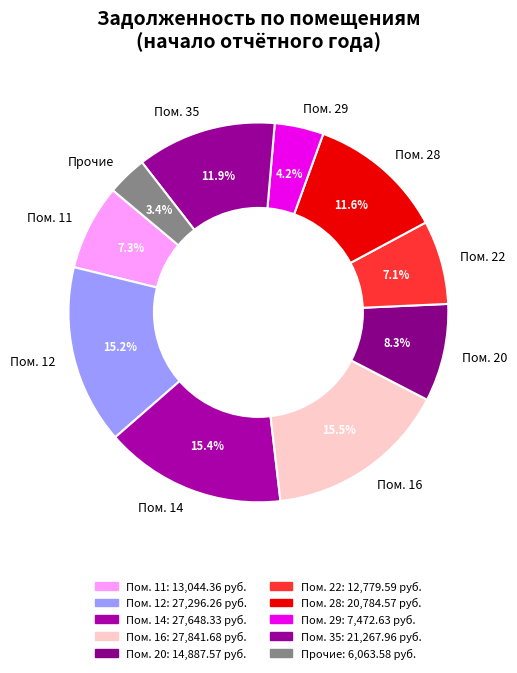

Combined, do Пом. 14 and Пом. 29 account for over 50%?

No